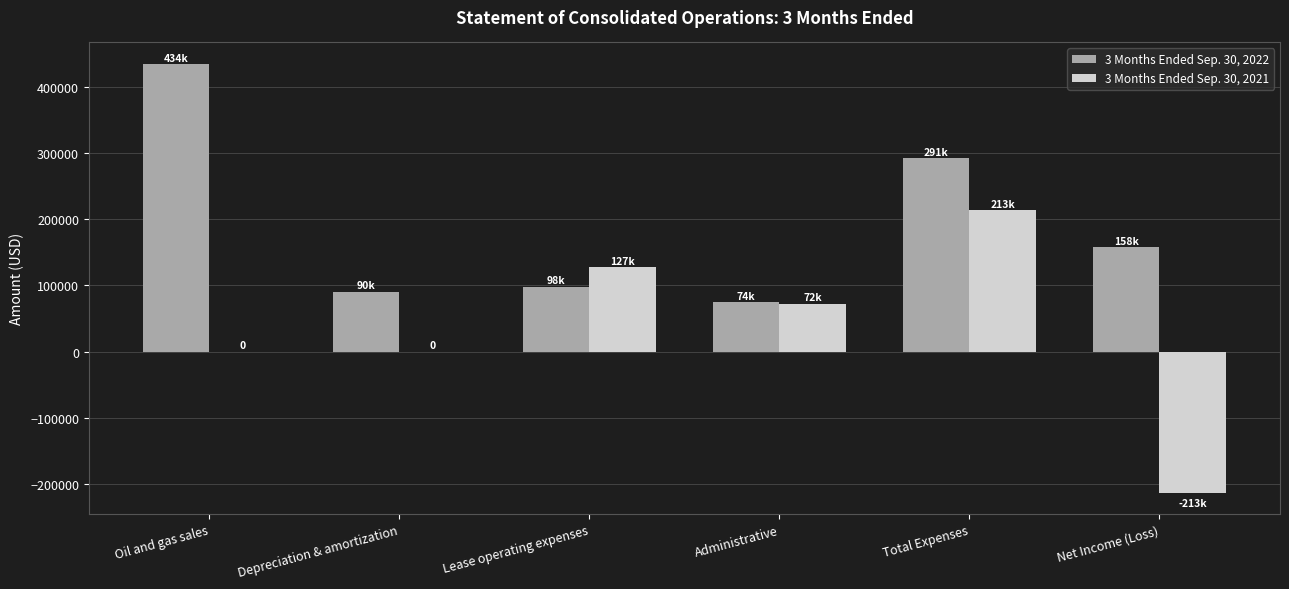

The value of 3 Months Ended Sep. 30, 2021 at Total Expenses is 213128. True or false?

True